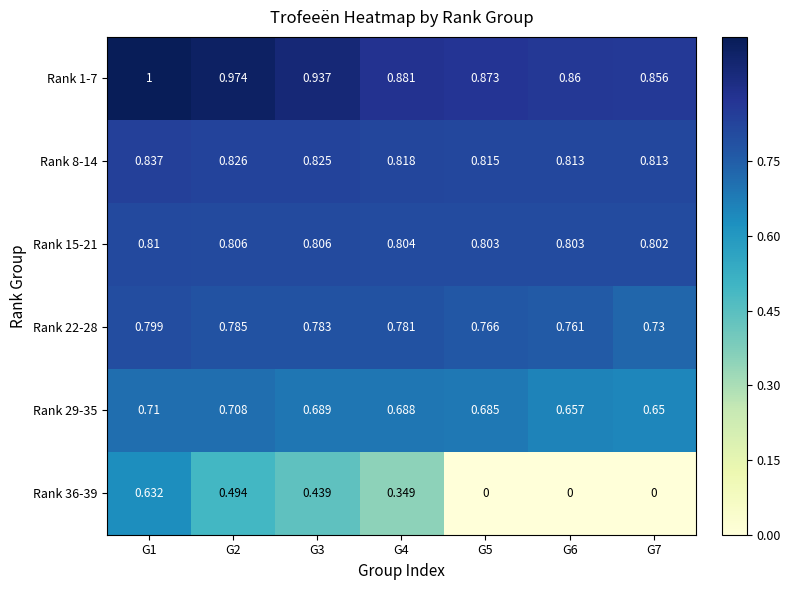

Is the value of Rank 29-35 at G1 greater than the value of Rank 36-39 at G7?

Yes